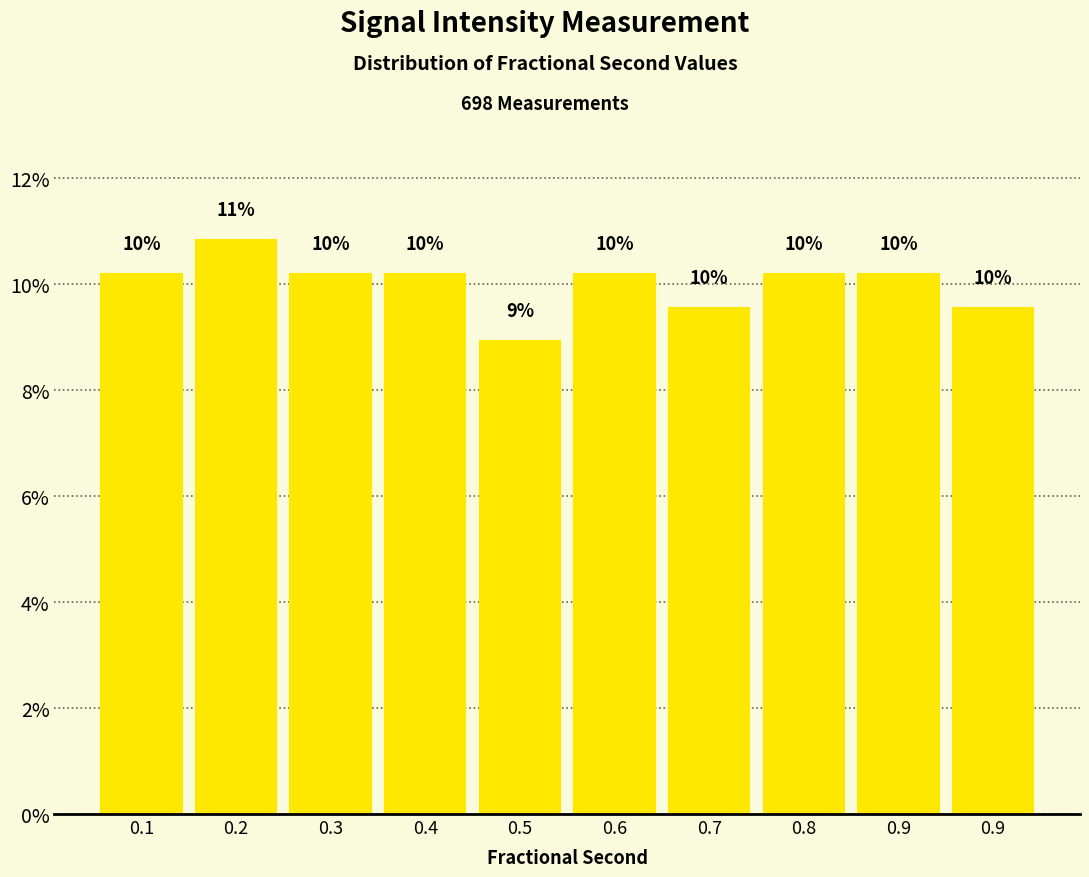

How many bars are there in total?

10